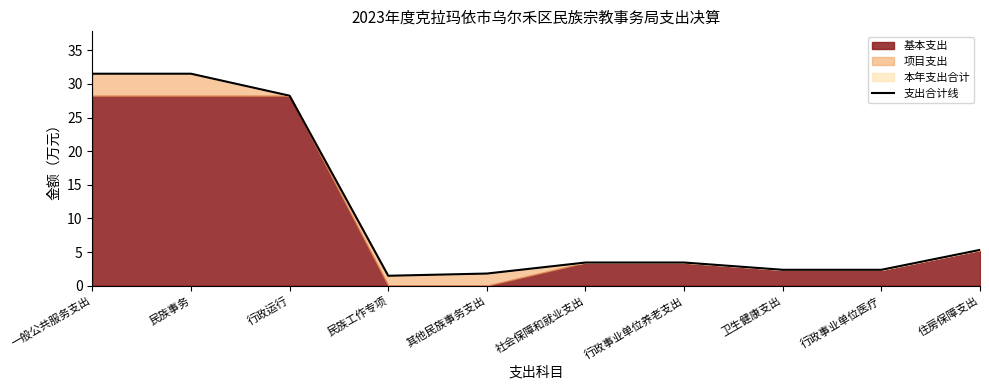

How many data points are less than 3?

4